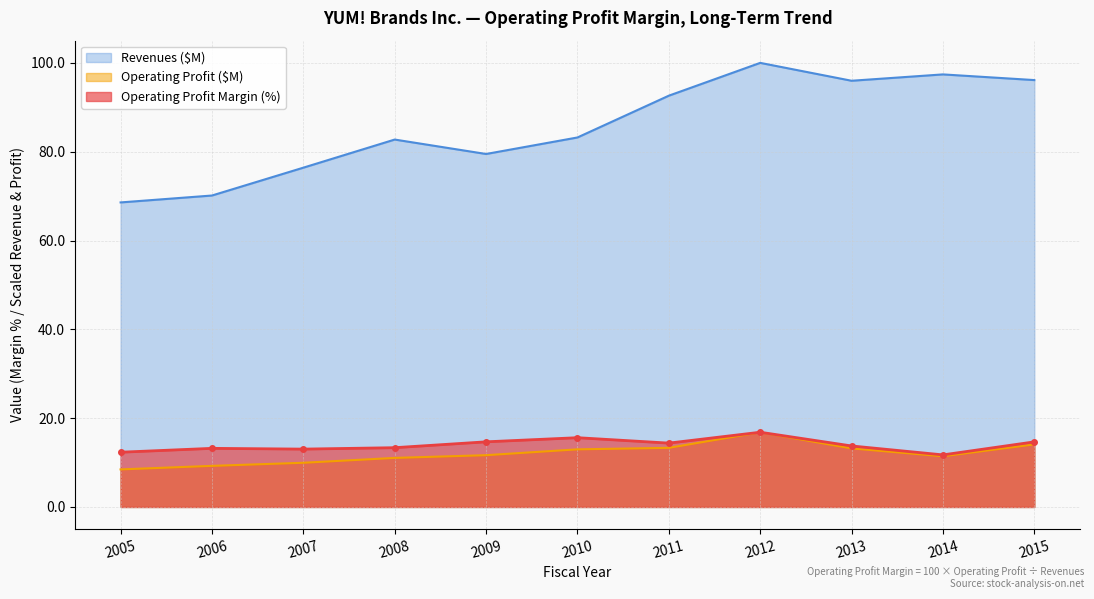

True or false: Operating Profit ($M) has a value of 20.4 at 2010.

False